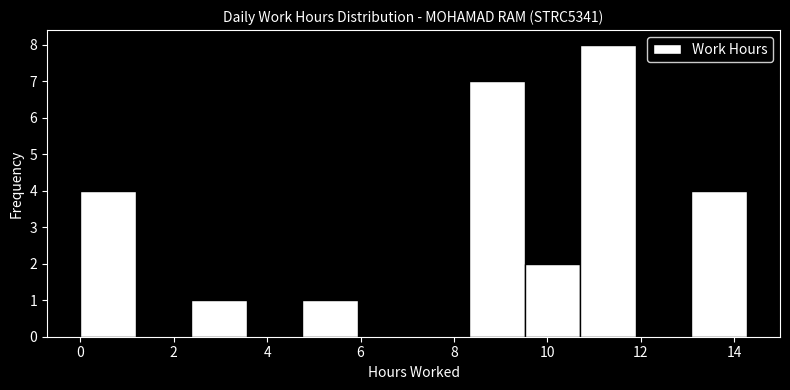

What is the height of the bar covering 4.8 to 6.0 on the x-axis? Neither the bar edges nor the heights are printed on the chart, so give them approximately, as read against the axes.

1